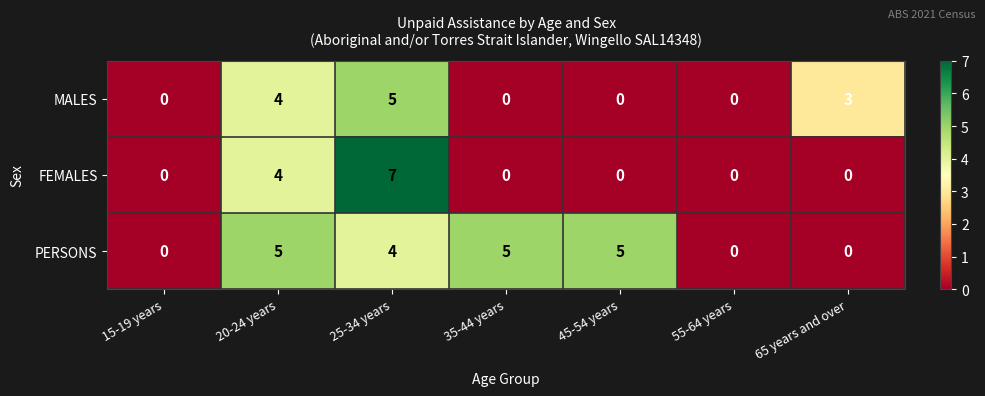

What is the difference between the second highest and second lowest values in the FEMALES series?

4